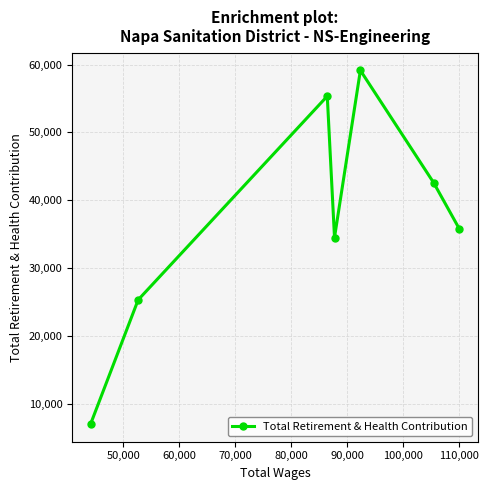

What is the difference between the maximum and minimum values?

52062